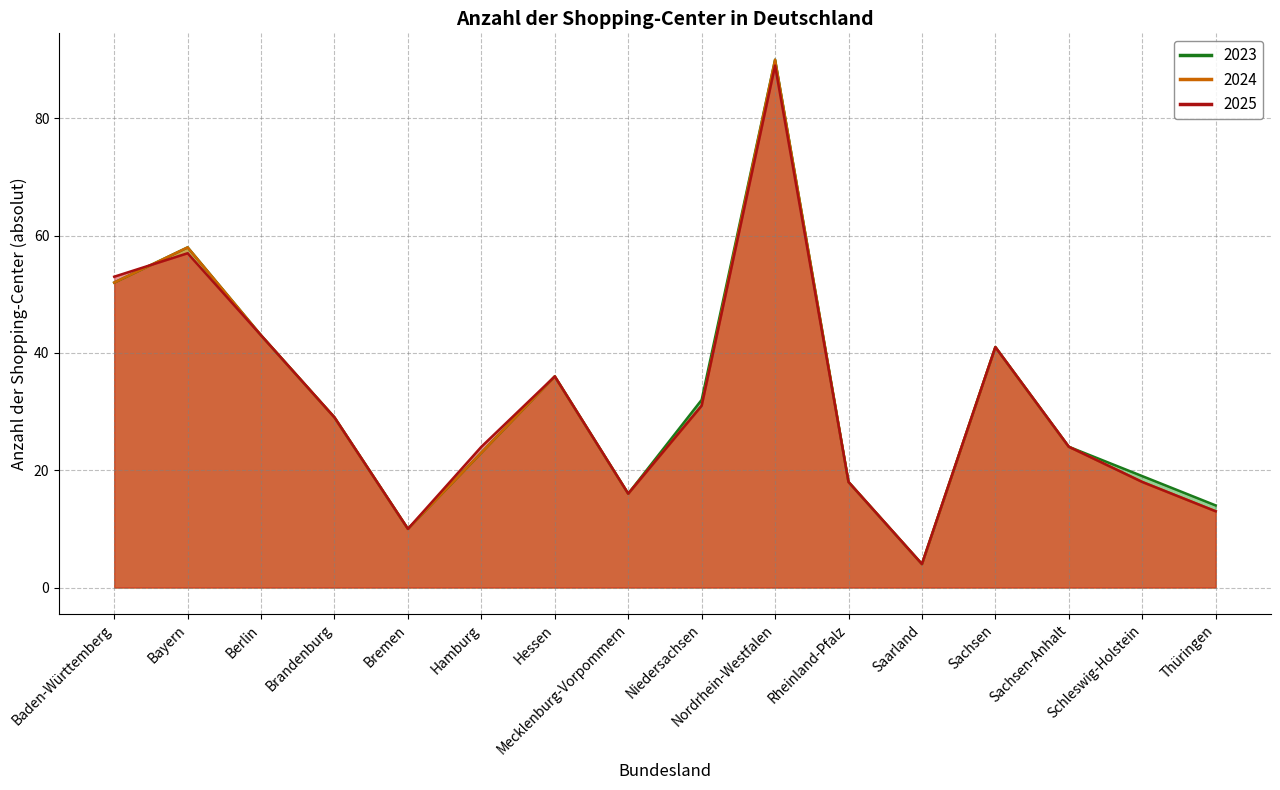

How many values in the 2023 series are below 29?

8